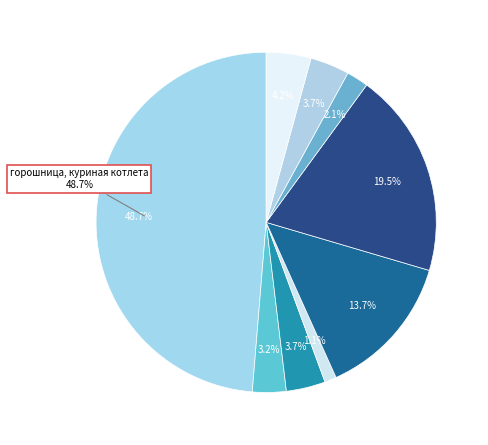

Between Хлеб пшеничный 1 and чай с сахаром витаминизированный, which is larger?

Хлеб пшеничный 1